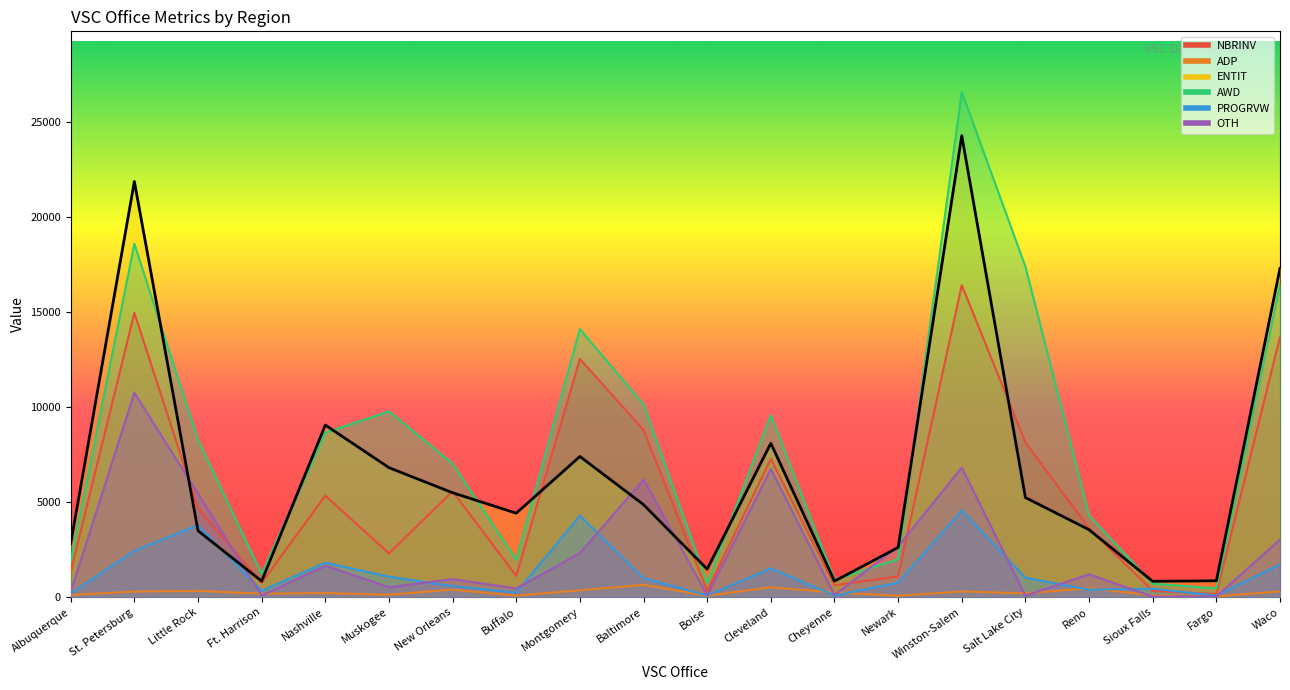

True or false: ADP has more than 1 interior local peaks.

True